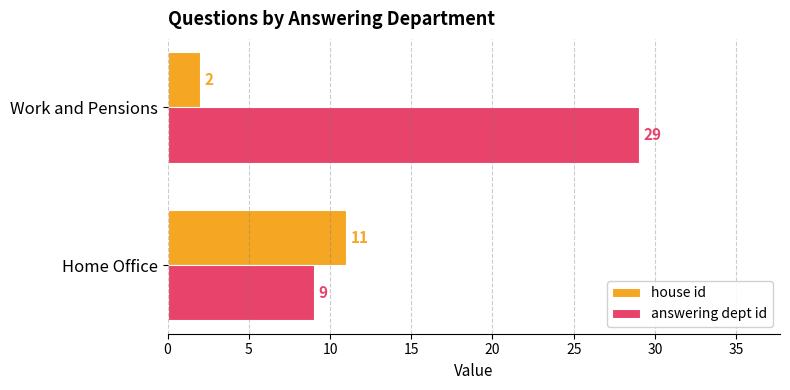

At which category is the sum across all series the highest?

Work and Pensions